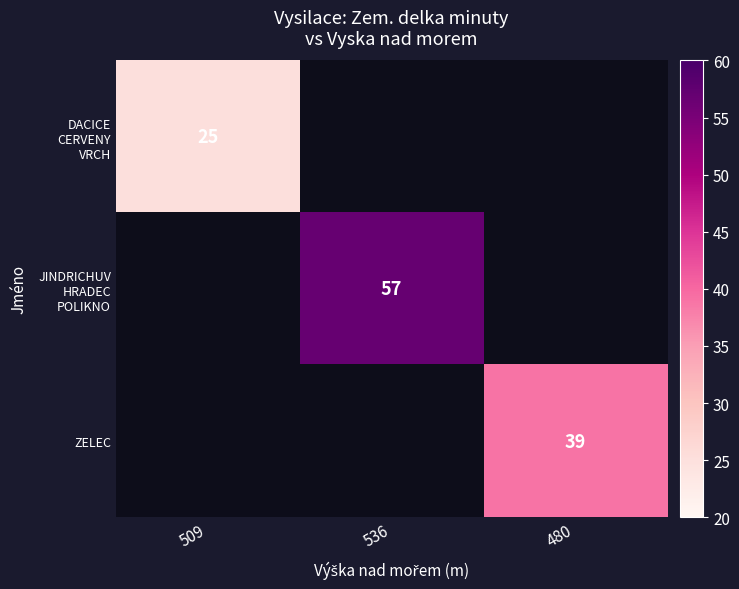

True or false: ZELEC has a value of 22 at 480.

False